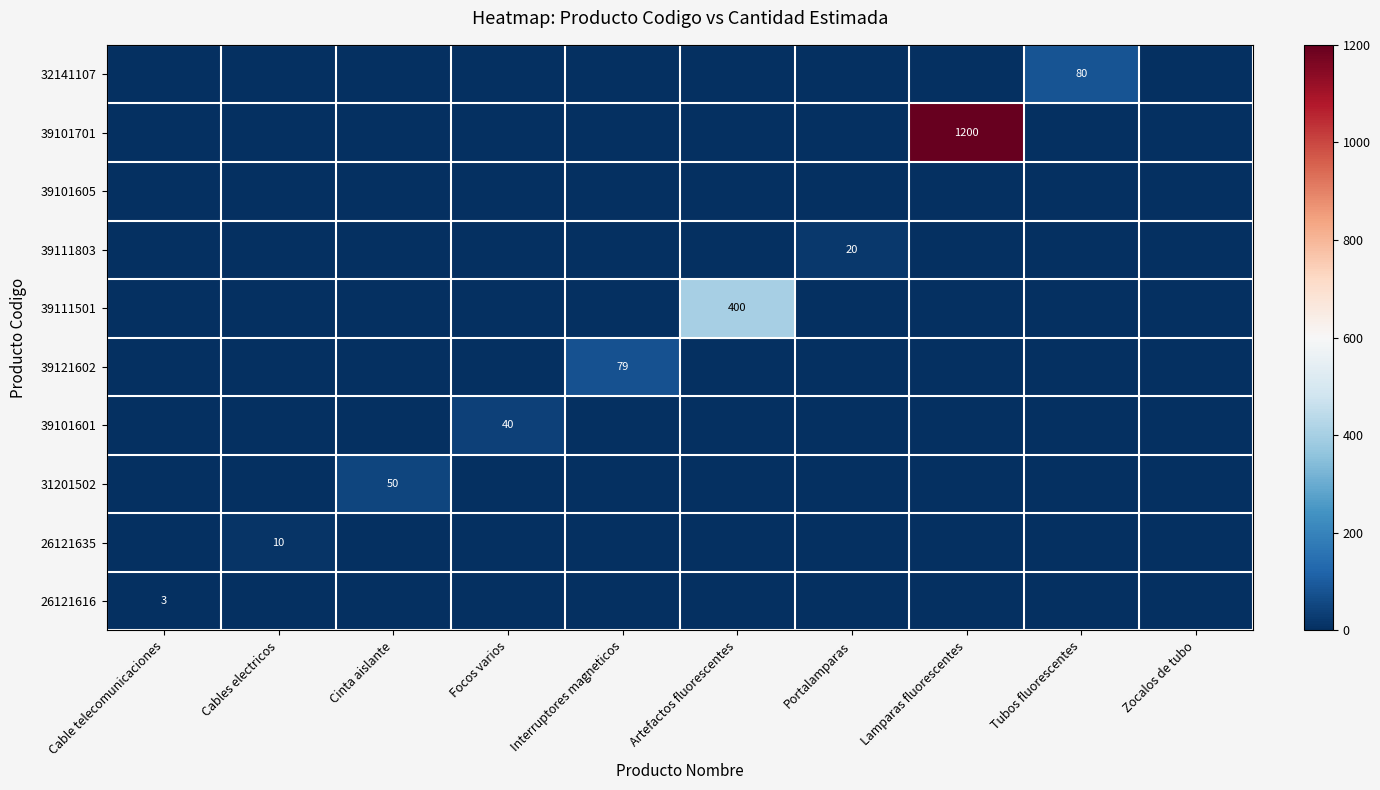

How many series are shown in this chart?

10